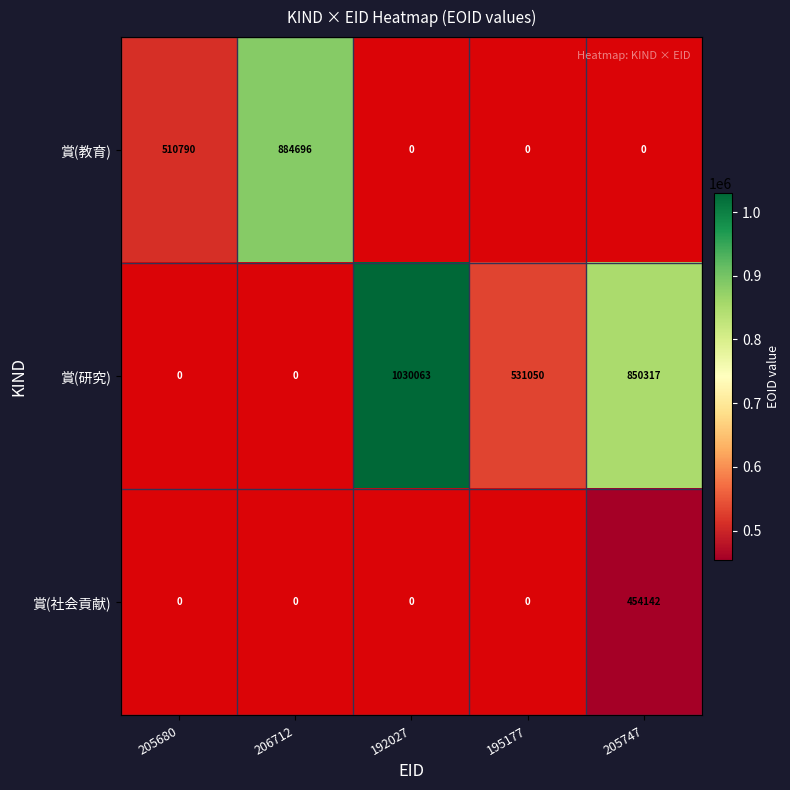

Which label corresponds to the largest value in the chart?

192027